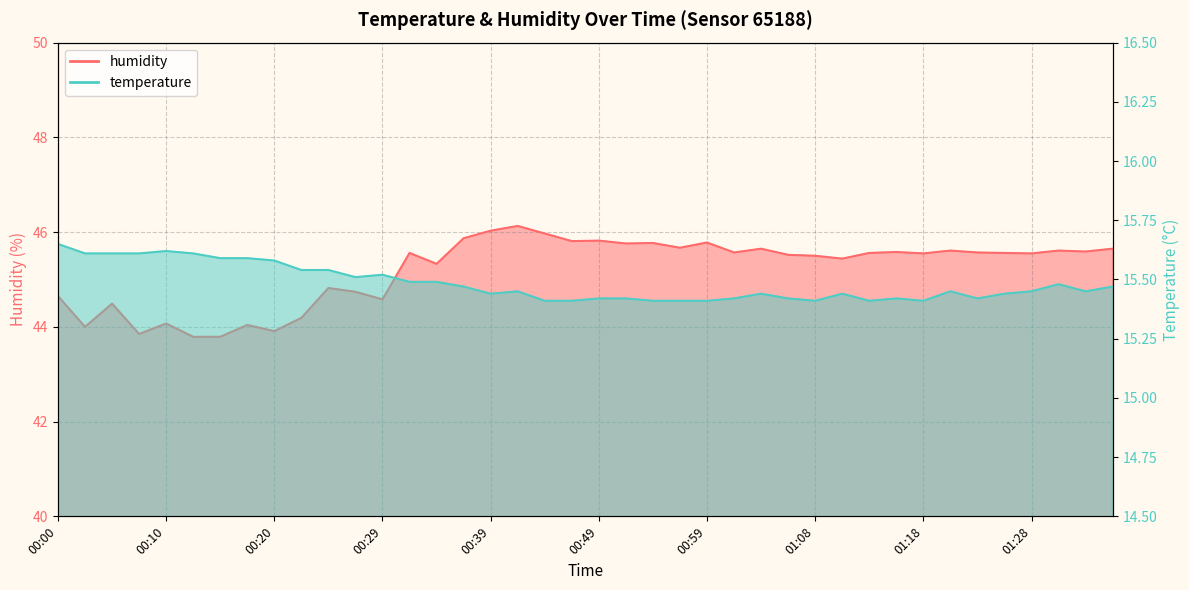

True or false: temperature and humidity intersect in this chart.

False